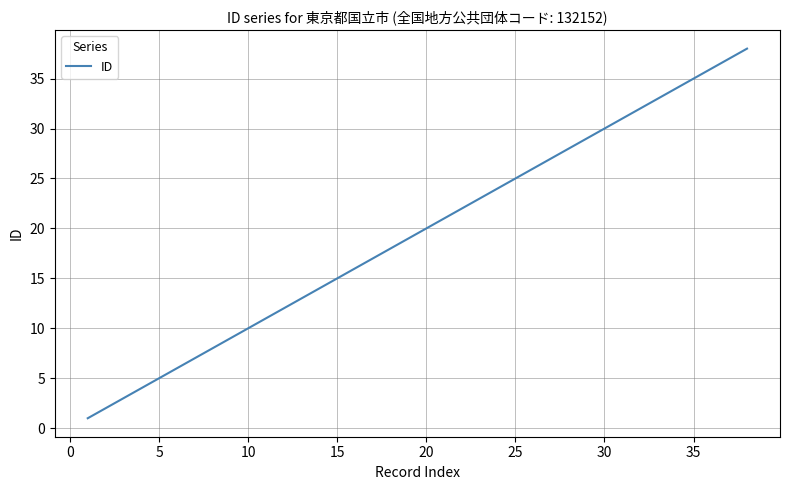

What is the greatest value displayed?

38